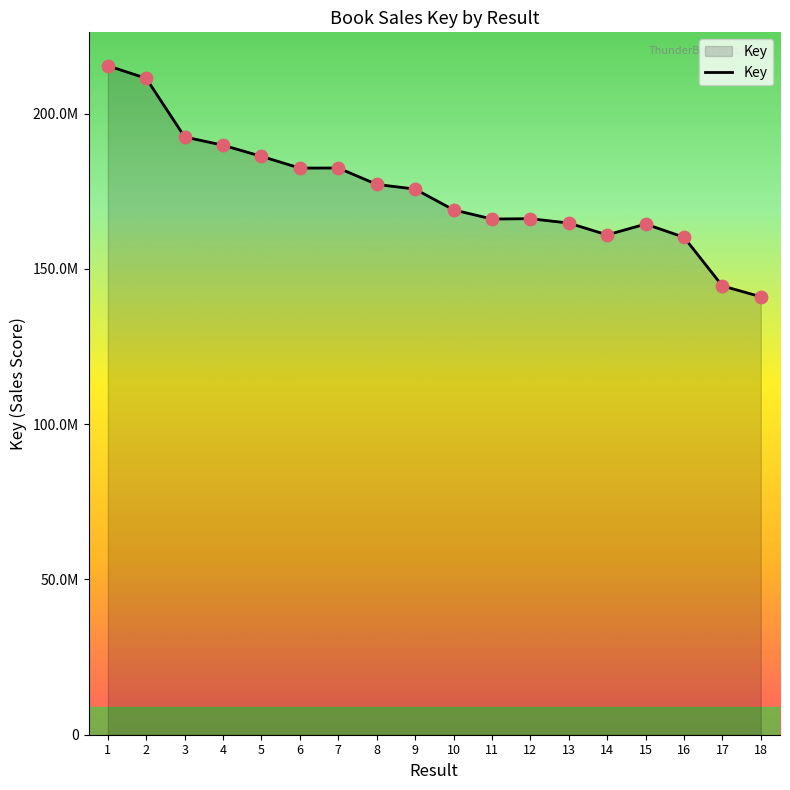

Between 17 and 2, which is larger?

2